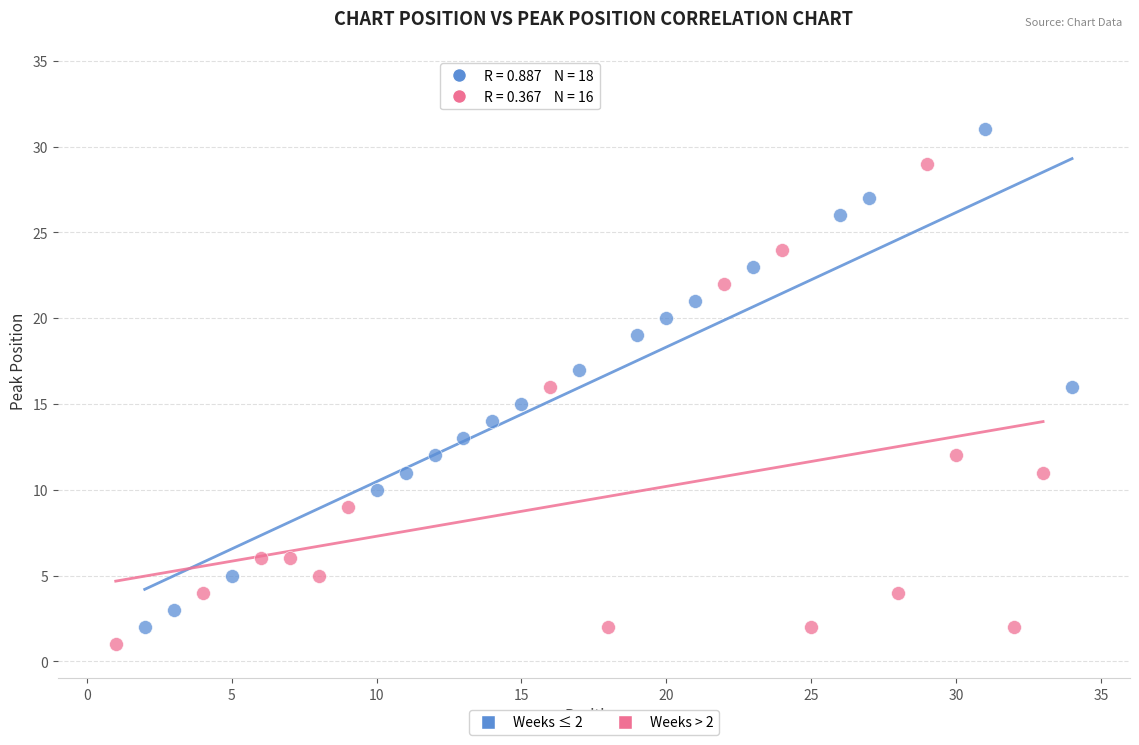

Which series reaches the maximum Y coordinate?

Weeks ≤ 2